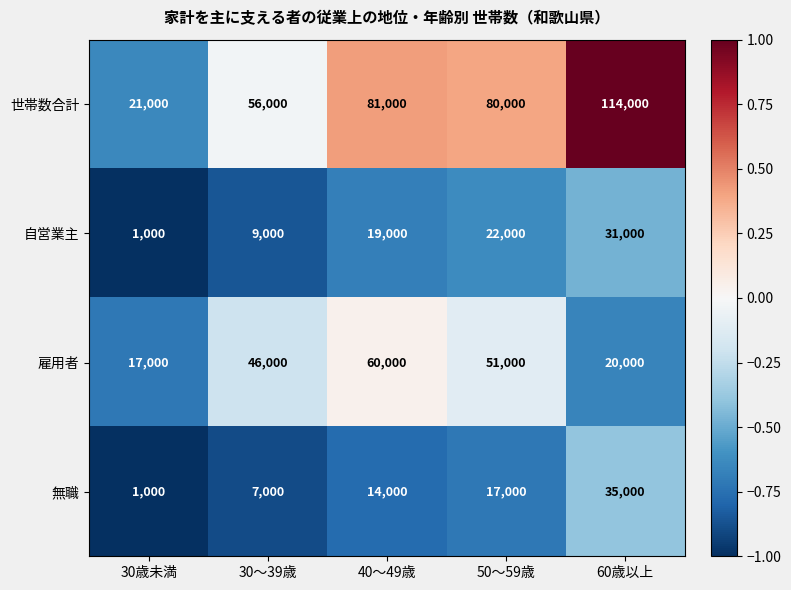

Reading right to left, extract all data points from this chart.

世帯数合計: 114000	80000	81000	56000	21000
自営業主: 31000	22000	19000	9000	1000
雇用者: 20000	51000	60000	46000	17000
無職: 35000	17000	14000	7000	1000